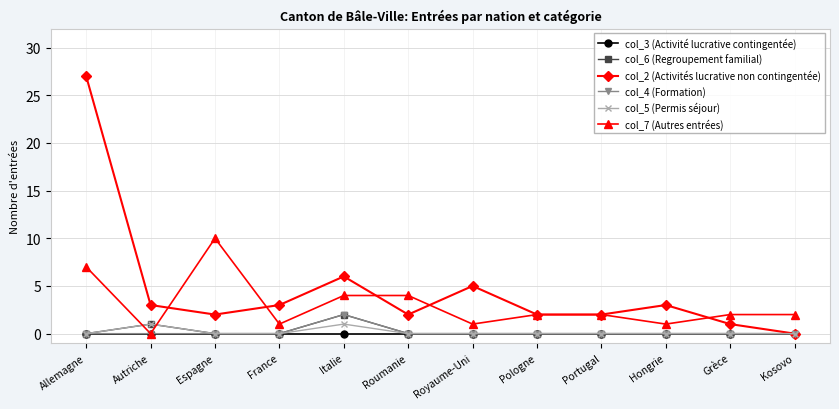

What is the maximum value shown in the chart?

27